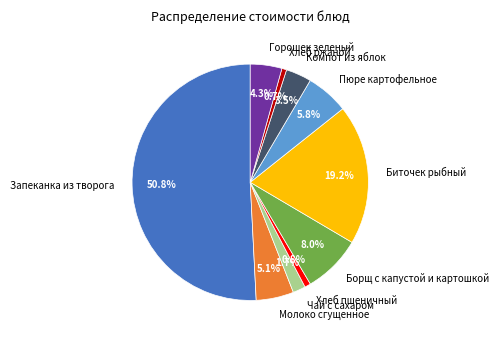

Which category has the biggest portion of the pie?

Запеканка из творога